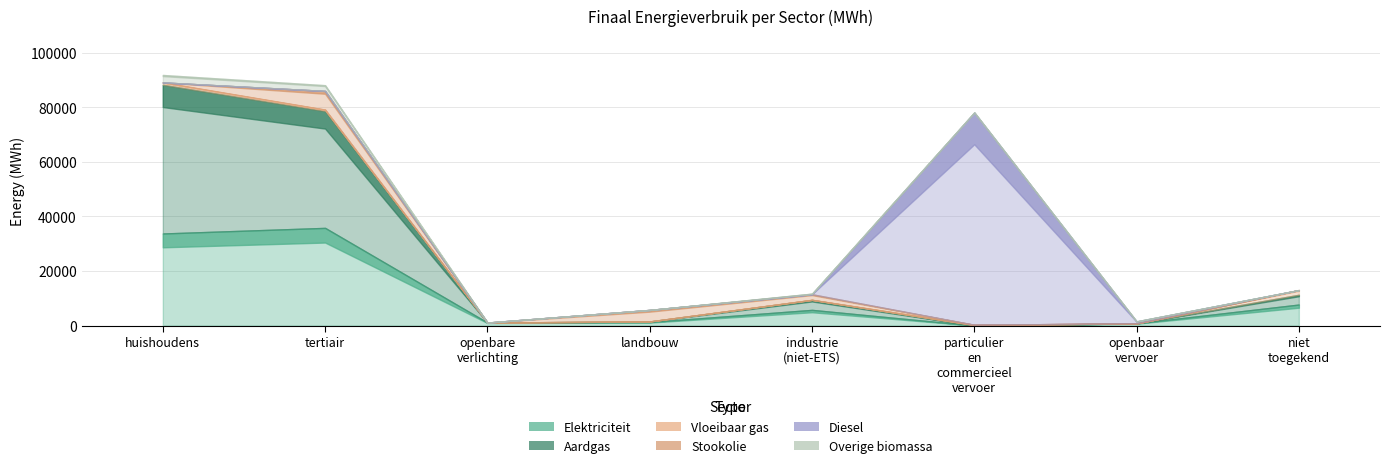

True or false: Vloeibaar gas and Overige biomassa cross at least once.

True